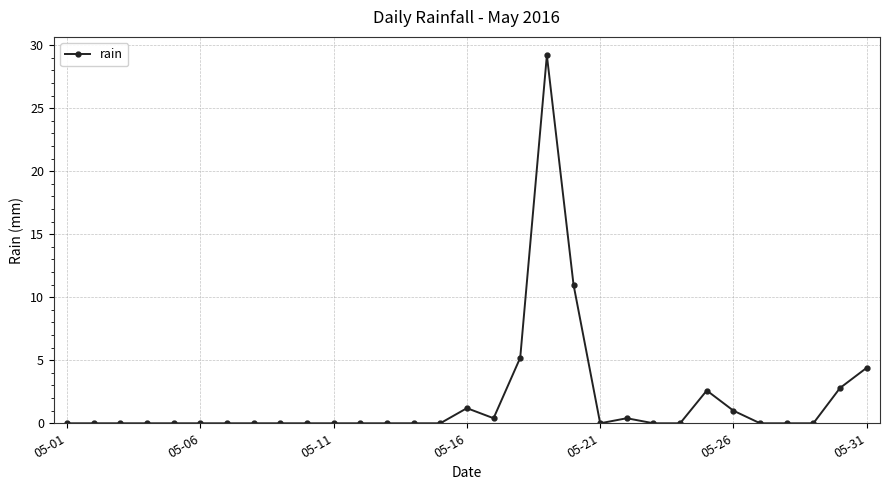

Is this an area chart (filled region under the line)?

No